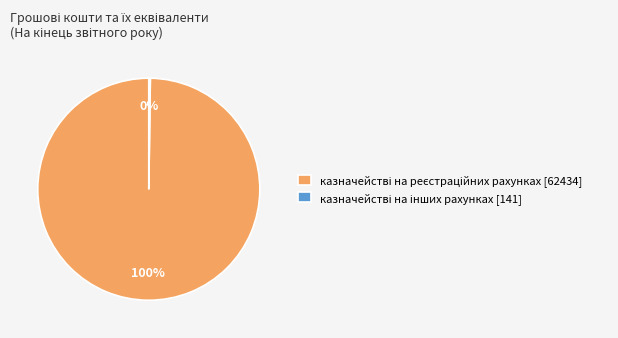

Is there any slice that represents more than half of the pie?

Yes